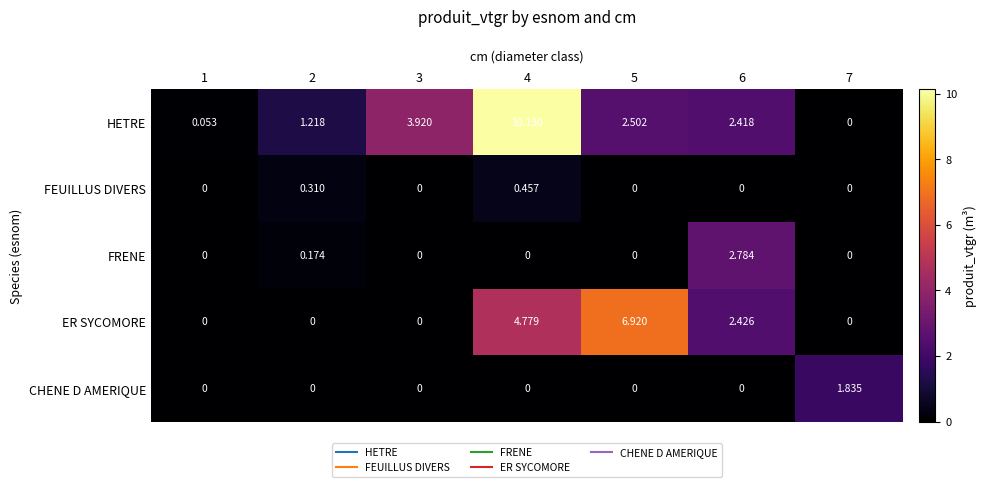

Between 1 and 6, which series saw the biggest shift?

FRENE